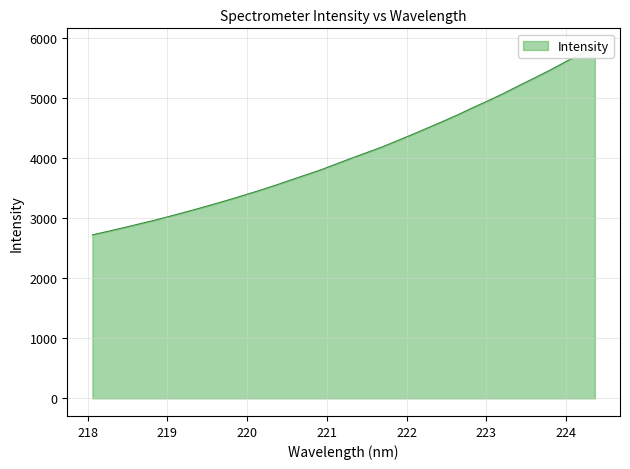

What is the change in value from 219.2067 to 221.8812?

+1195.1